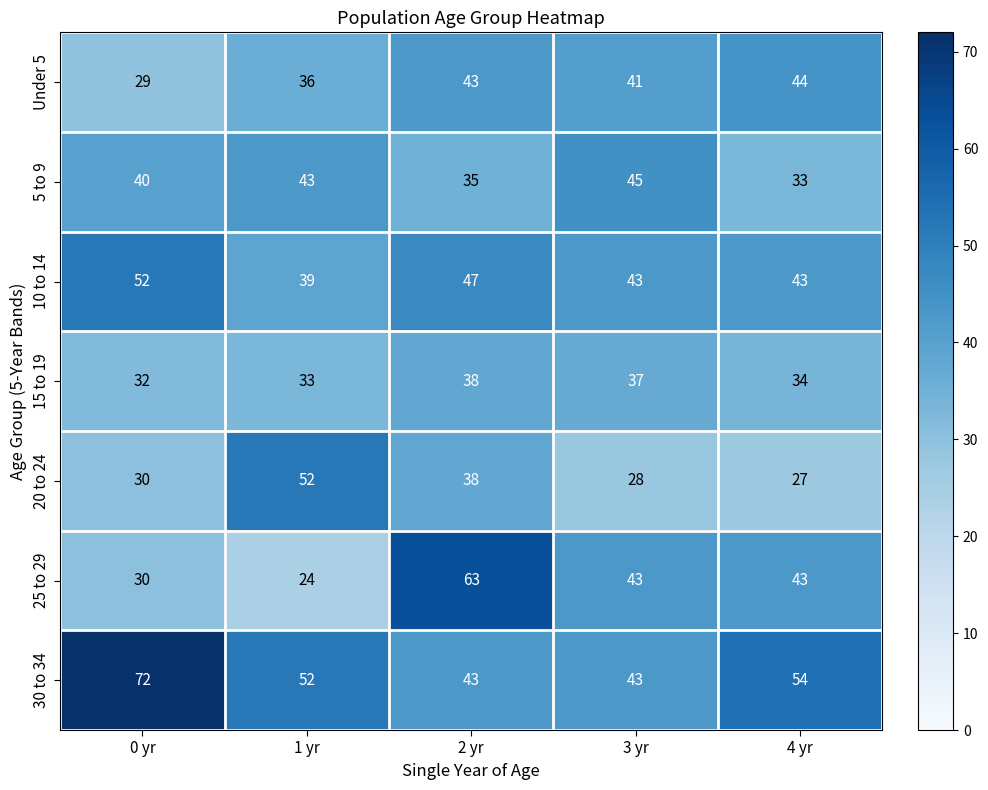

Which series changed the most between 1 yr and 2 yr?

25 to 29